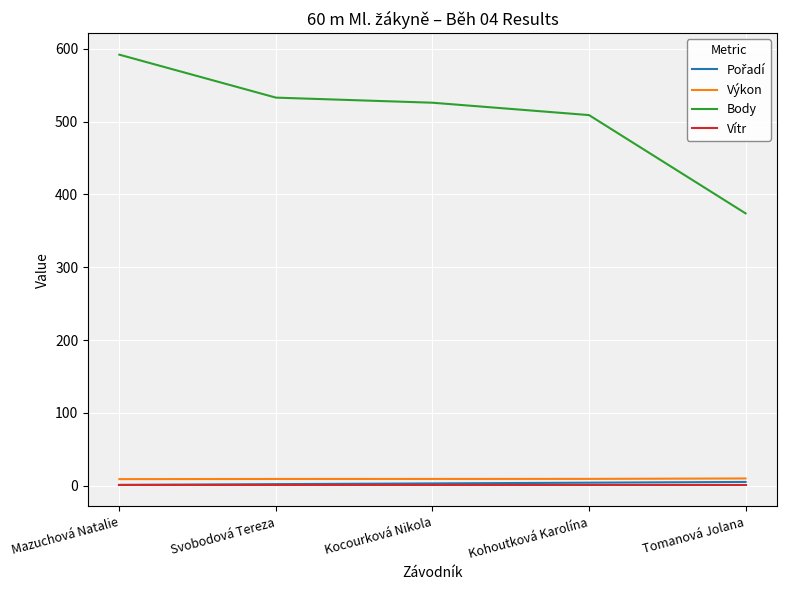

The Body series shows 577.7 at Tomanová Jolana. True or false?

False